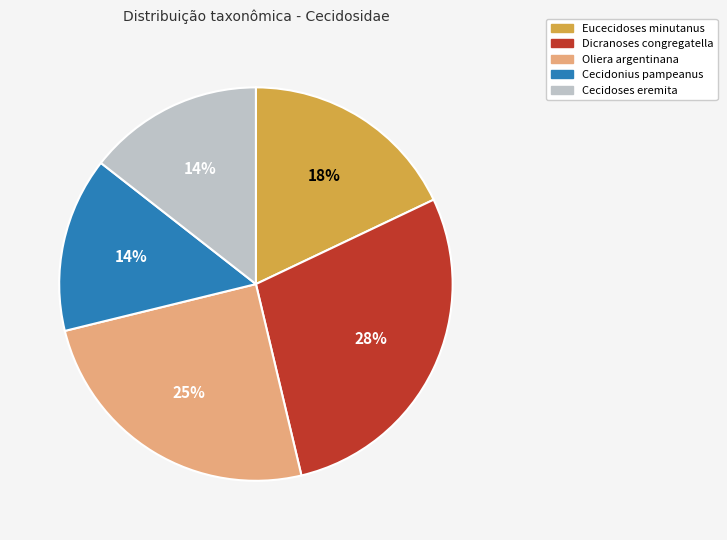

To the nearest percent, what is the difference between the Oliera argentinana and Eucecidoses minutanus slice percentages?

7%